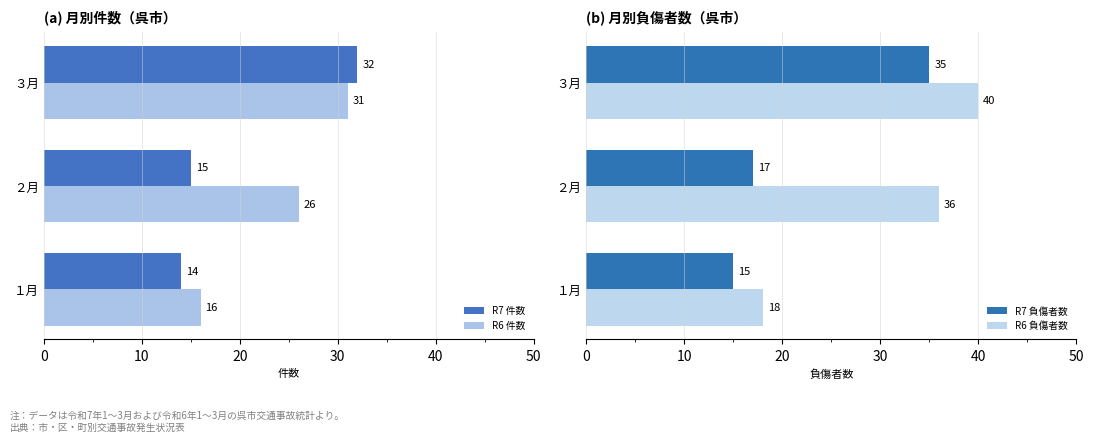

What is the average value of the R7 負傷者数 series?

22